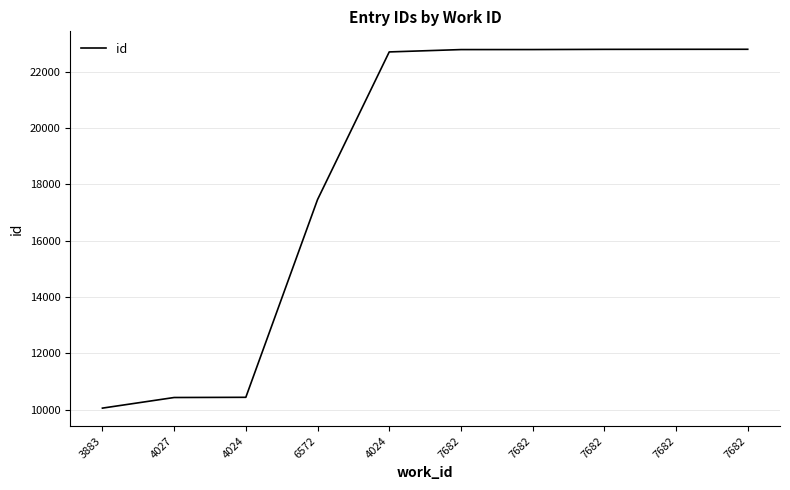

What is the ratio of the value at 3883 to the value at 7682?

0.4